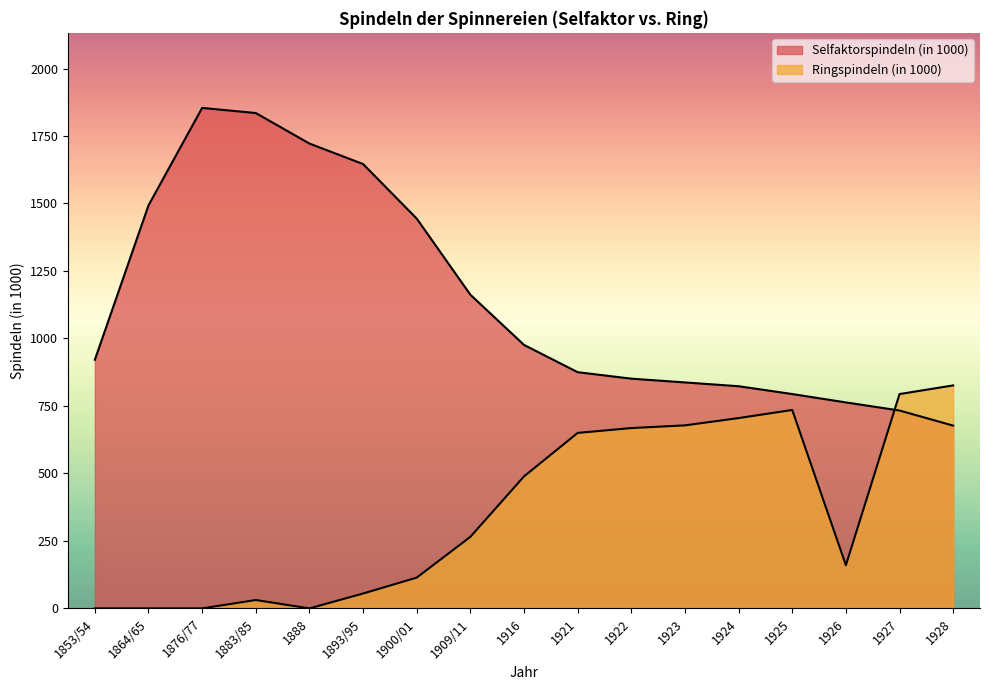

The Selfaktorspindeln (in 1000) series shows 1444 at 1900/01. True or false?

True